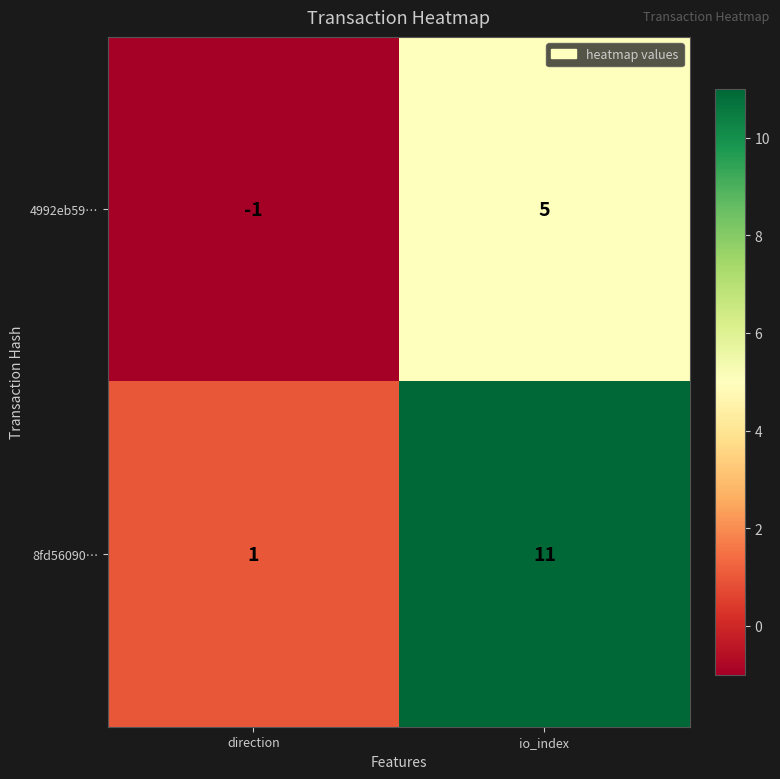

List the series in order of their overall mean, lowest first.

4992eb59…, 8fd56090…